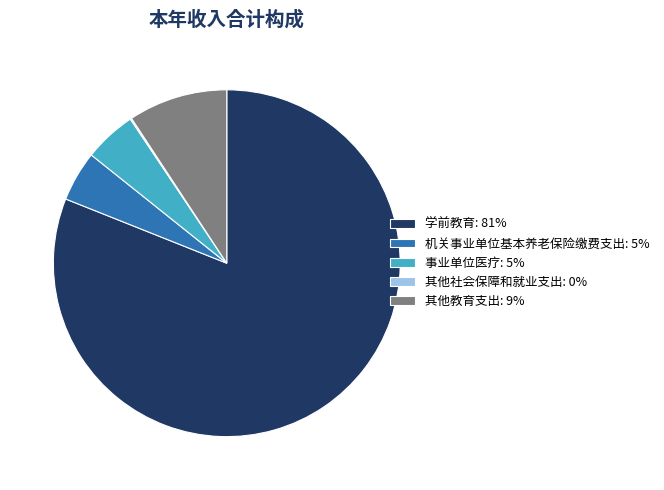

Do 事业单位医疗: 5% and 机关事业单位基本养老保险缴费支出: 5% together represent more than half of the pie?

No